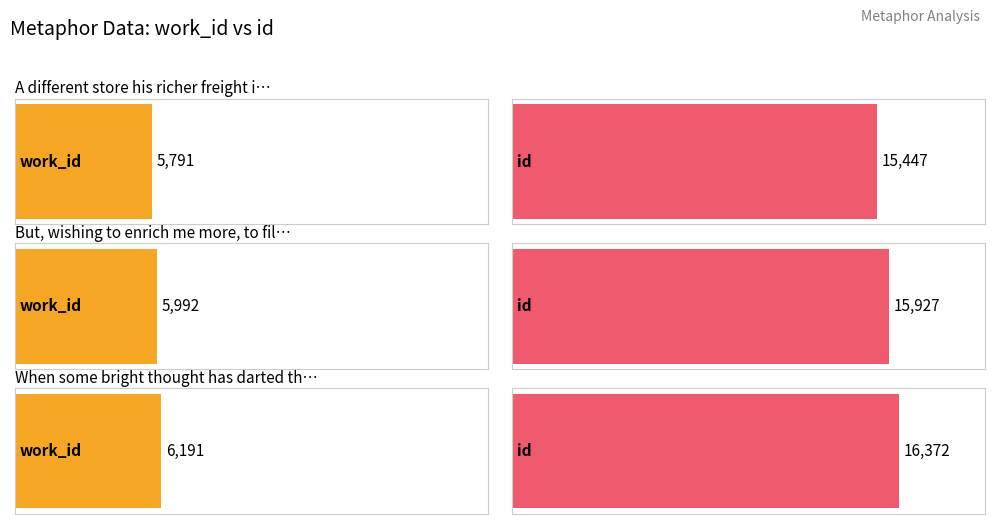

What is the difference between the highest and lowest values at But, wishing to enrich me more?

9935